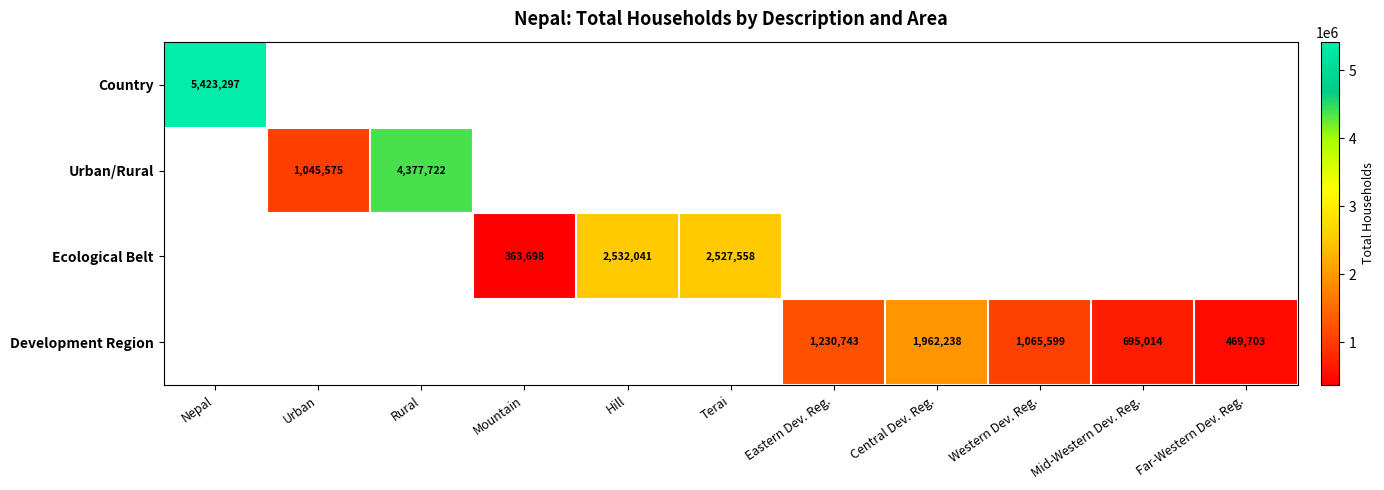

The value of Urban/Rural at Urban is 1880334. True or false?

False